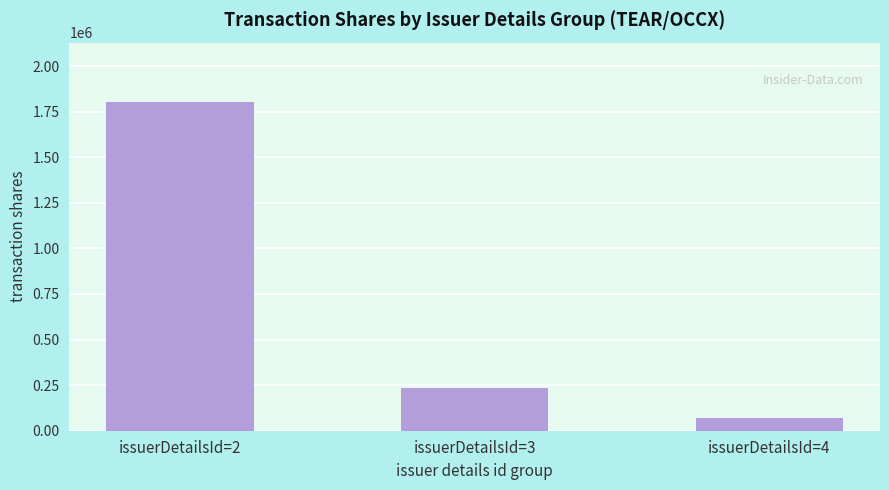

Reading left to right, what are all the values shown in this chart?

issuerDetailsId=2=1804196	issuerDetailsId=3=233144	issuerDetailsId=4=71381